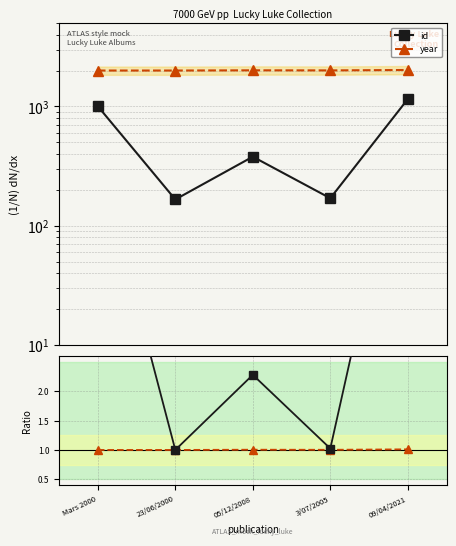

How many categories are shown in the chart?

5